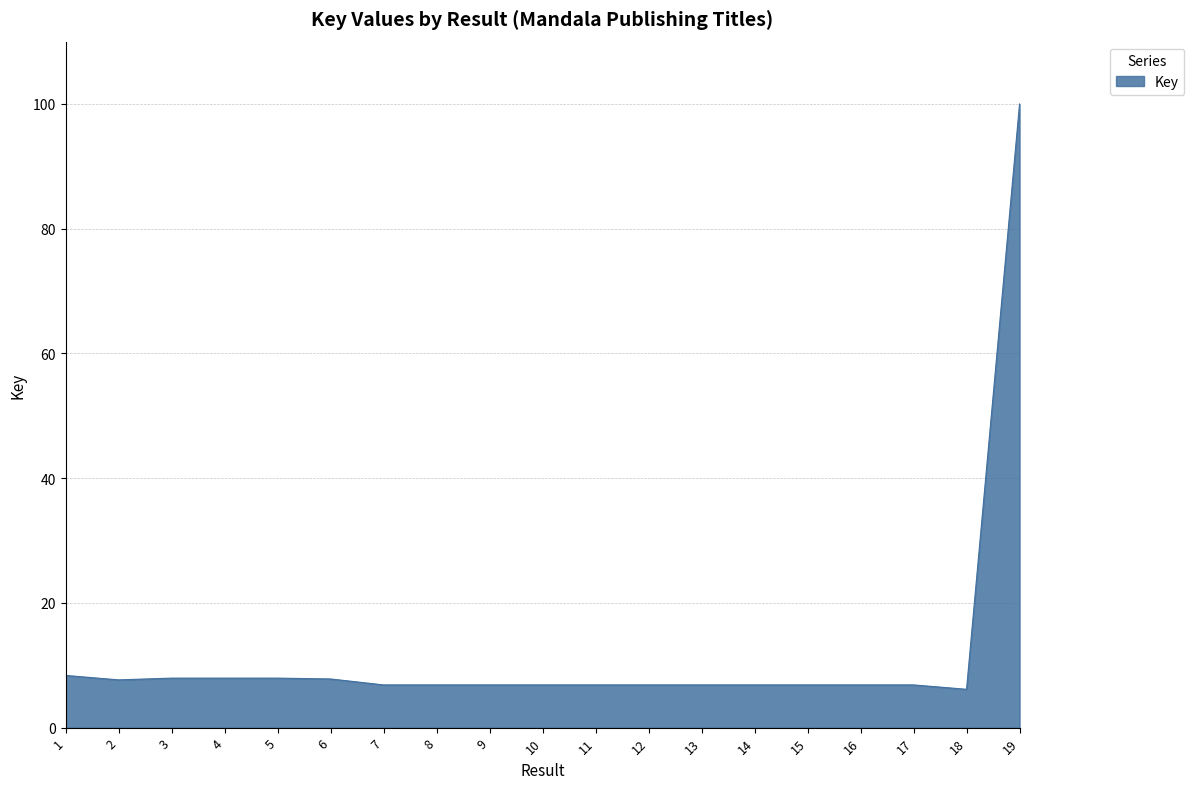

Does the chart have visible grid lines?

Yes